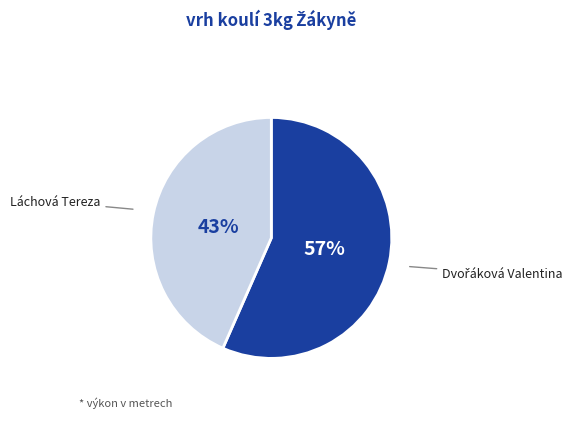

What is the smallest slice in the pie chart?

Láchová Tereza